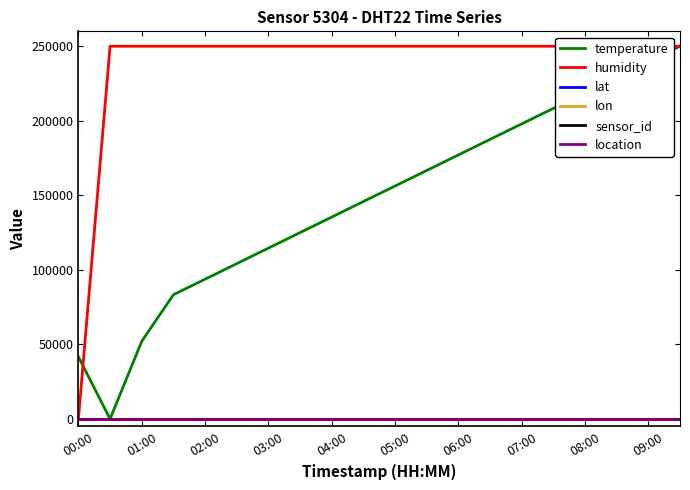

What is the value of the humidity point at the 10th from the left?

250000.0